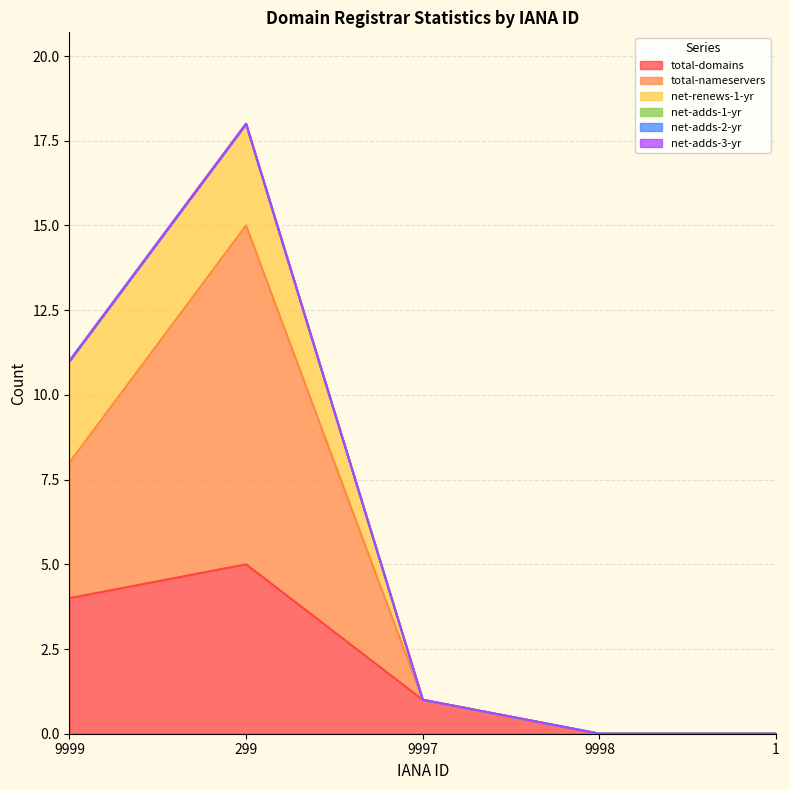

How many lines are shown in the chart?

6